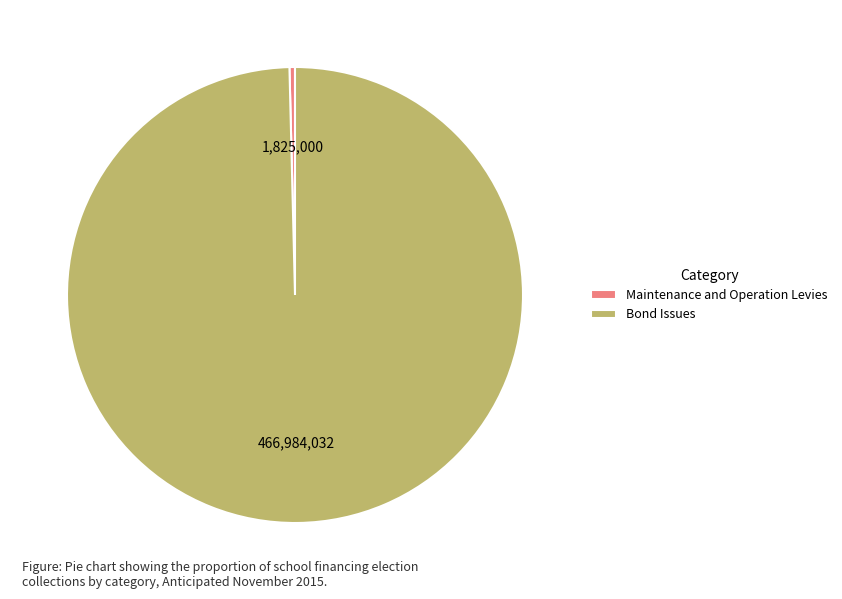

Which has a higher value, Bond Issues or Maintenance and Operation Levies?

Bond Issues